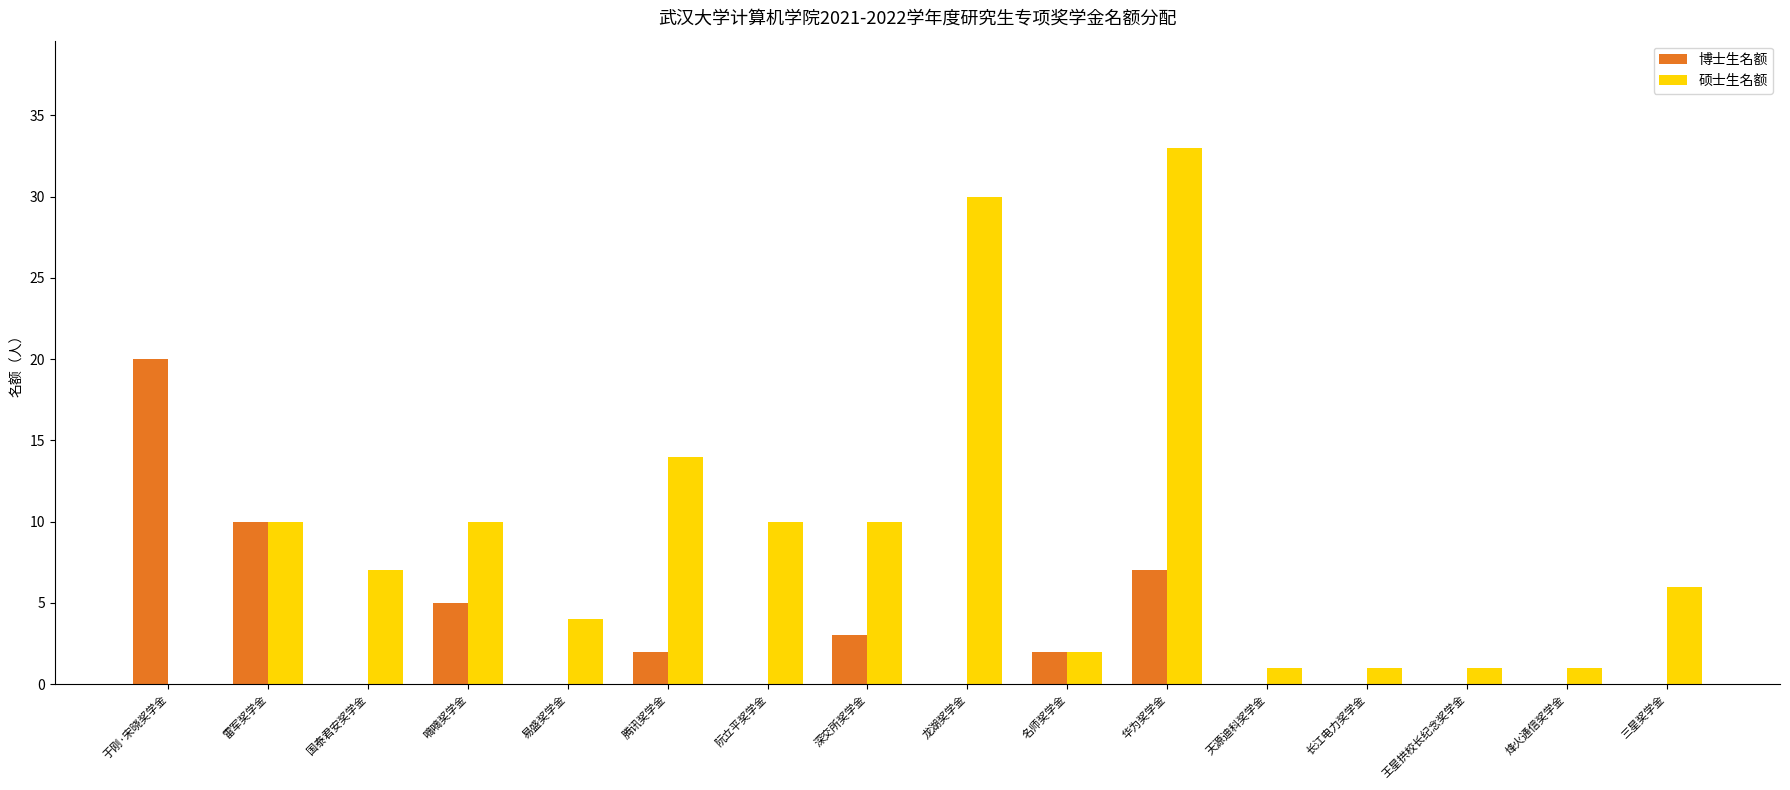

How many data points does each series have?

16